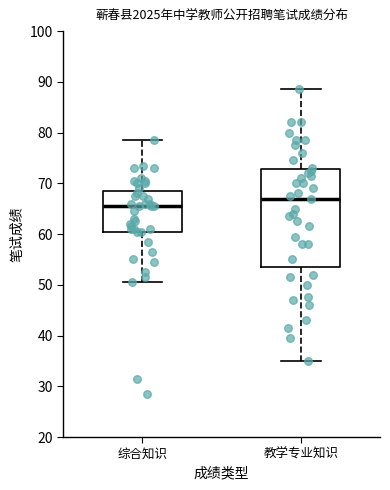

Reading left to right, read every box against the y-axis: the position of its median line, the range the box covers, and the ends of its whiskers. The values are not printed on the chart, so give them approximately, as read against the axis.

综合知识: median 66, box 61 to 69, whiskers 51 to 79
教学专业知识: median 67, box 54 to 73, whiskers 35 to 89